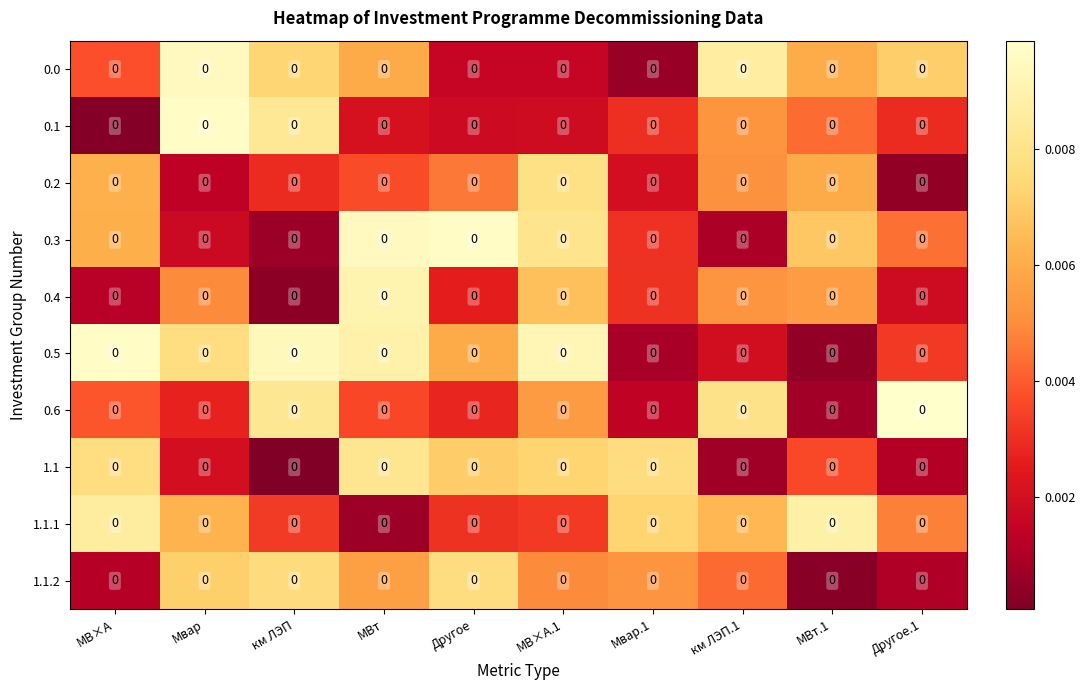

The 1.1 series shows 0.0 at МВт. True or false?

True